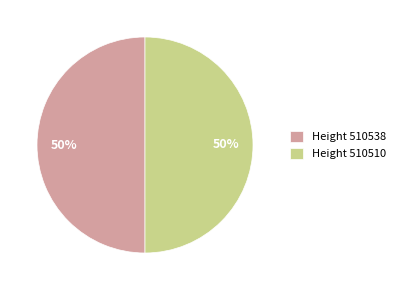

What is the ratio of the value at Height 510510 to the value at Height 510538?

1.0